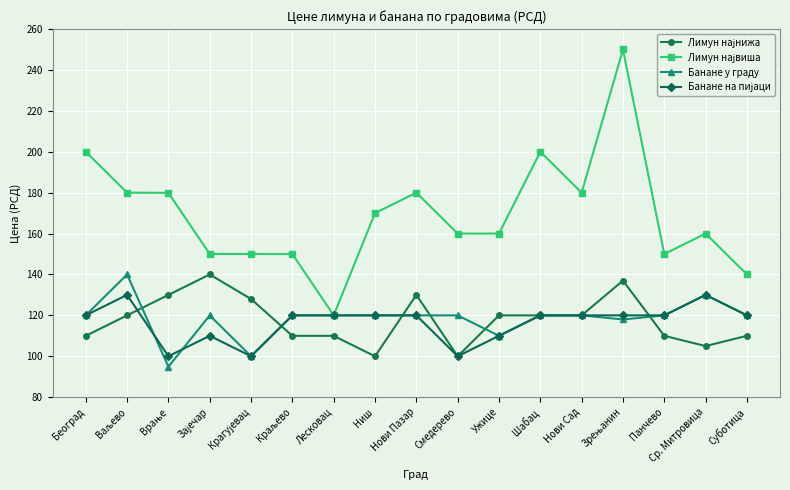

True or false: Банане у граду has more than 2 interior local peaks.

True